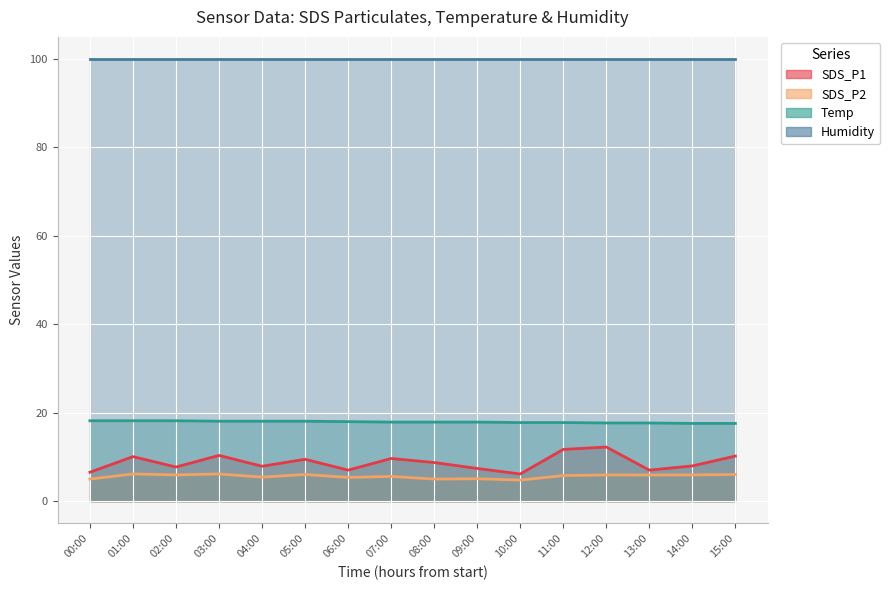

Is the value of SDS_P1 at 04:00 greater than the value of SDS_P2 at 02:00?

Yes